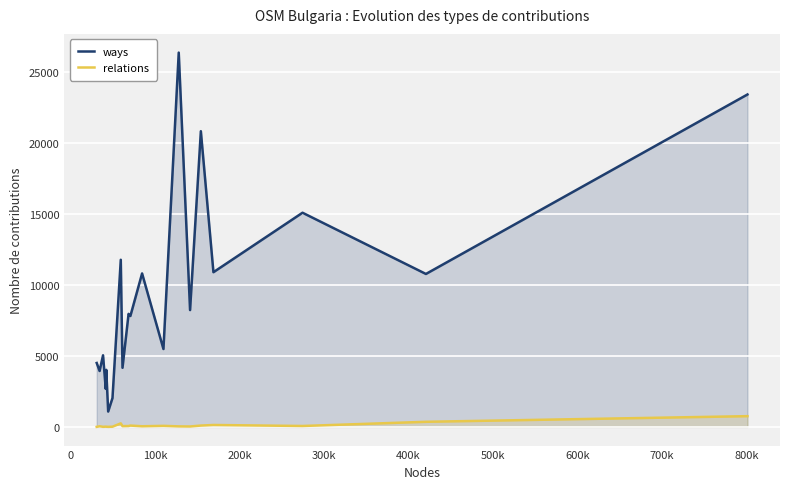

Which series has the largest range (max minus min)?

ways